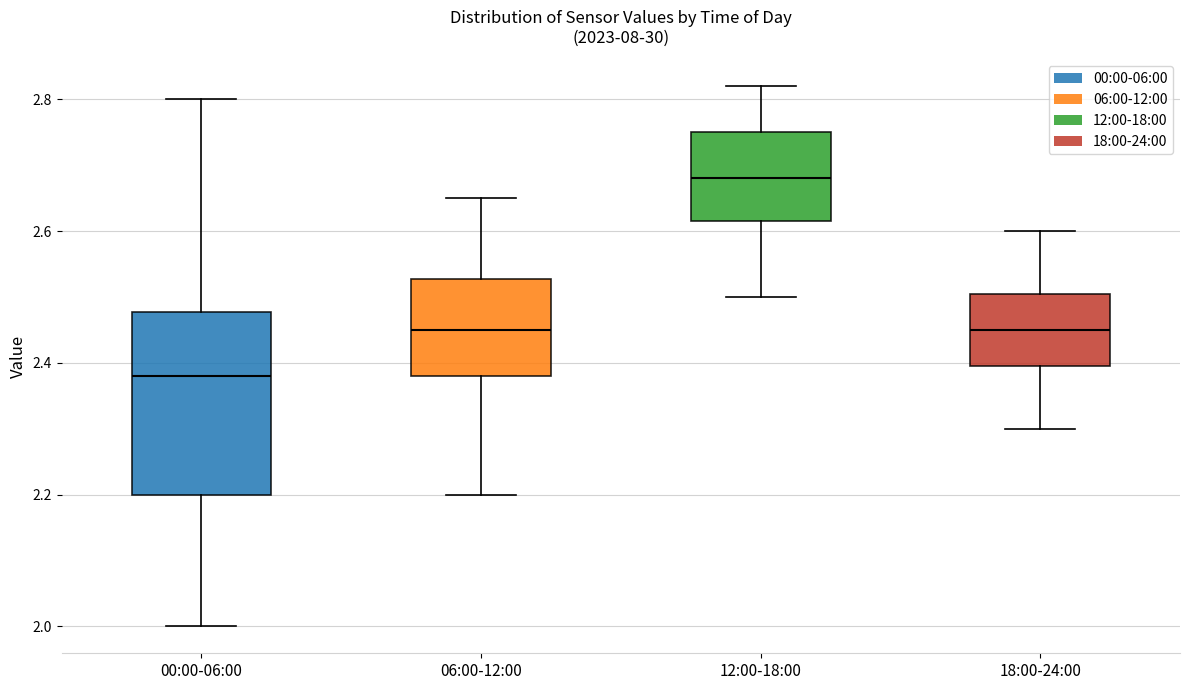

Reading left to right, transcribe this box plot: for each box, give where its median line is, the range the box spans, and where its two whiskers end, as read against the y-axis. The values are not printed on the chart, so give them approximately, as read against the axis.

00:00-06:00: median 2.38, box 2.20 to 2.48, whiskers 2.00 to 2.80
06:00-12:00: median 2.46, box 2.38 to 2.52, whiskers 2.20 to 2.66
12:00-18:00: median 2.68, box 2.62 to 2.76, whiskers 2.50 to 2.82
18:00-24:00: median 2.46, box 2.40 to 2.50, whiskers 2.30 to 2.60